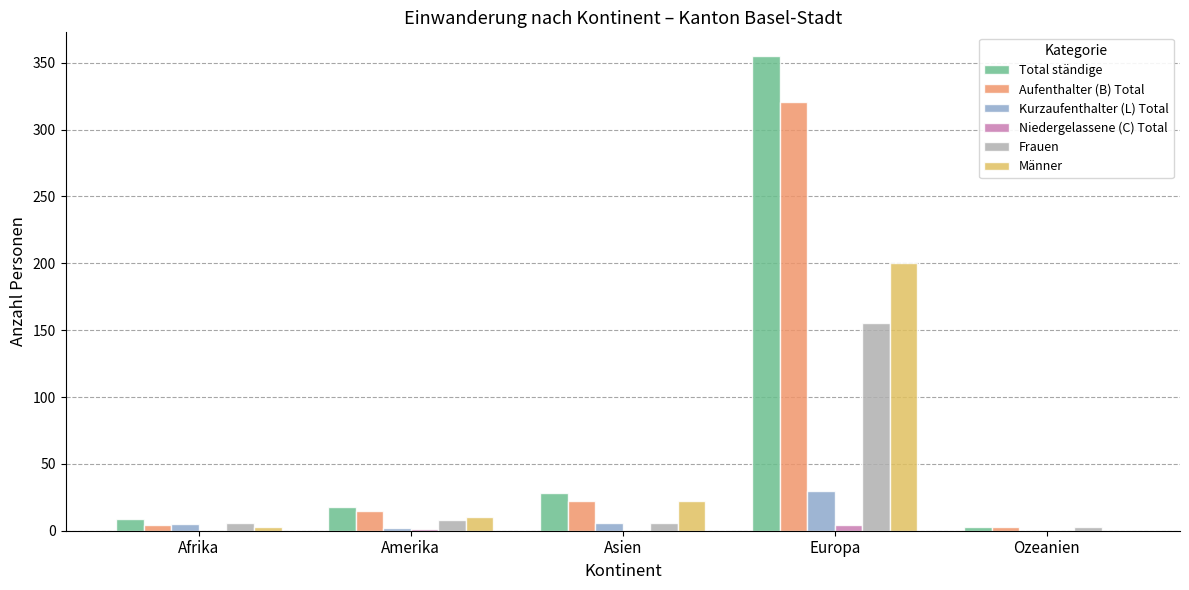

True or false: Männer has a value of 267 at Europa.

False